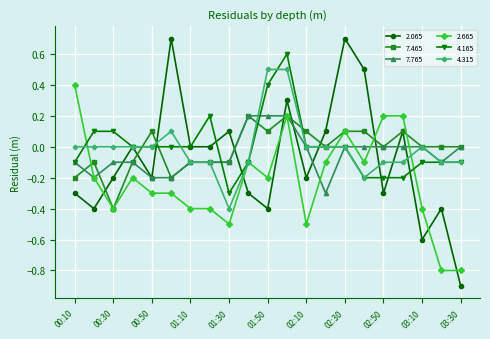

What is the value of the 4.165 point at the 8th from the left?

0.2